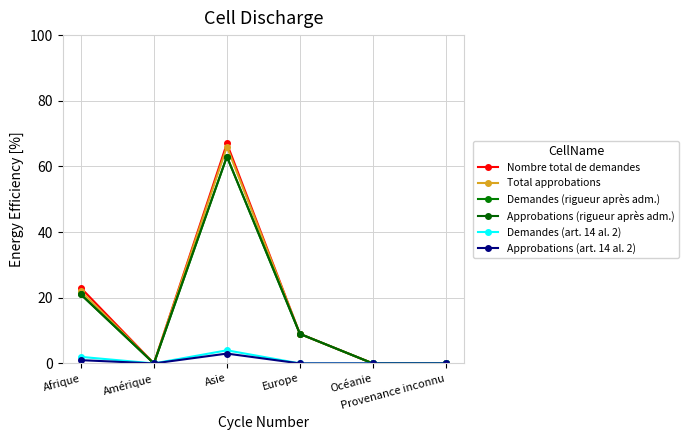

What is the sum of all Approbations (rigueur après adm.) values?

93